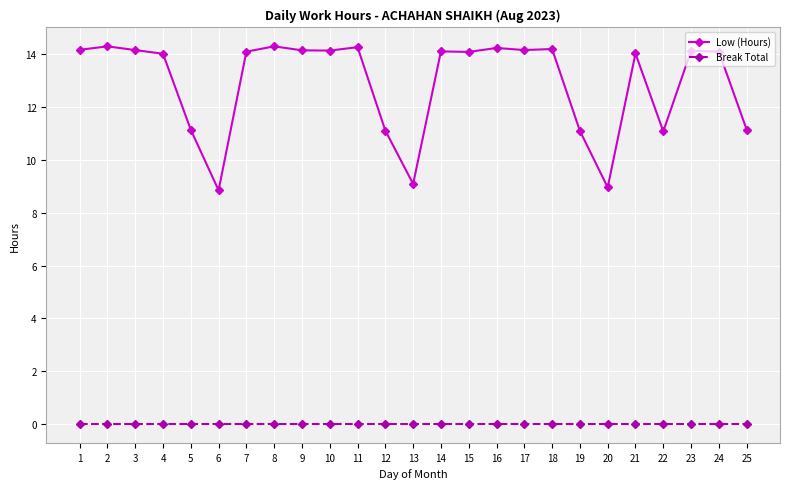

What is the sum of the Low (Hours) values at 10 and 6?

23.0